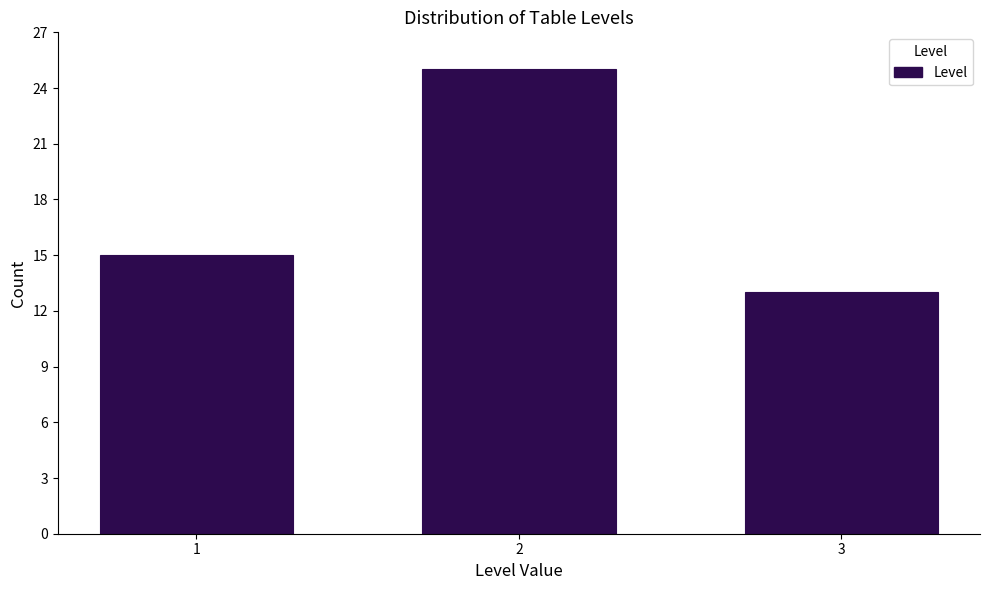

Reading left to right, extract all data points from this chart.

15	25	13